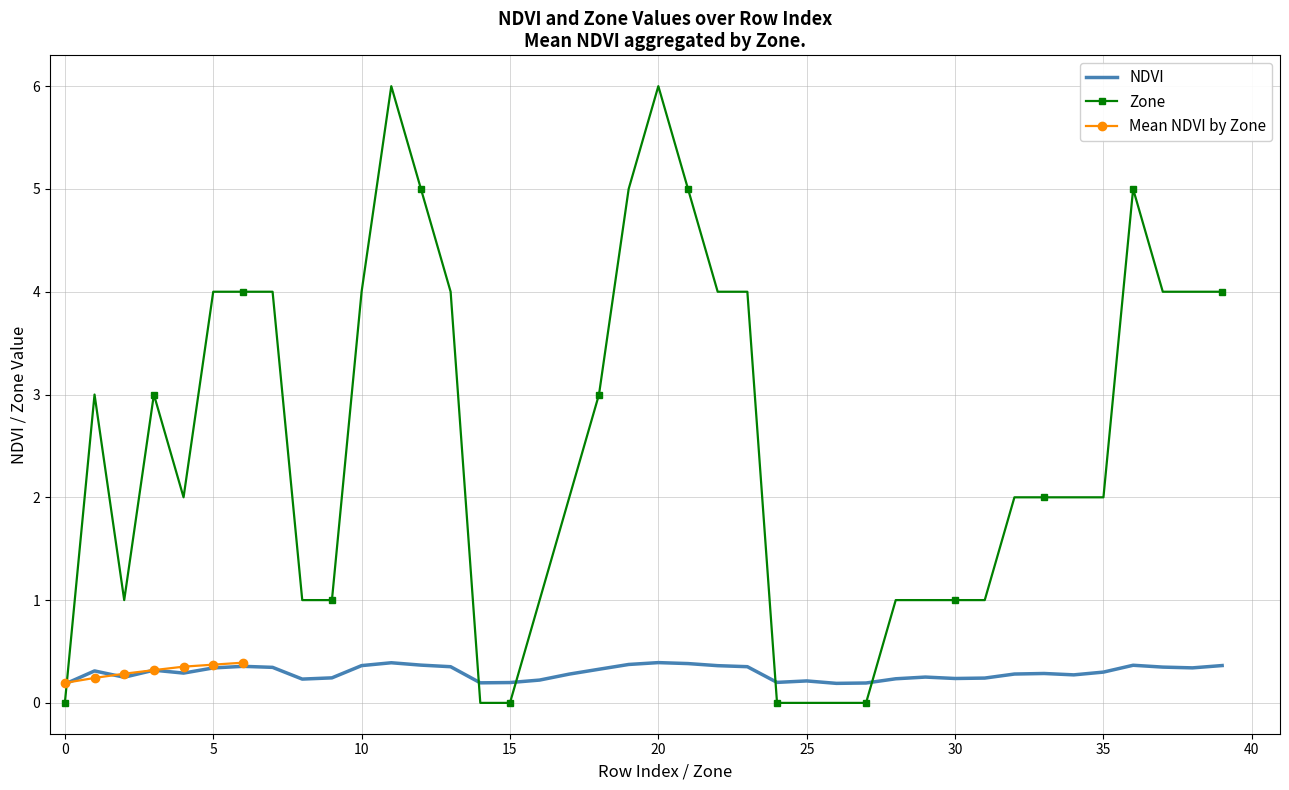

Count the Mean NDVI by Zone values in the range 0 to 1.

7